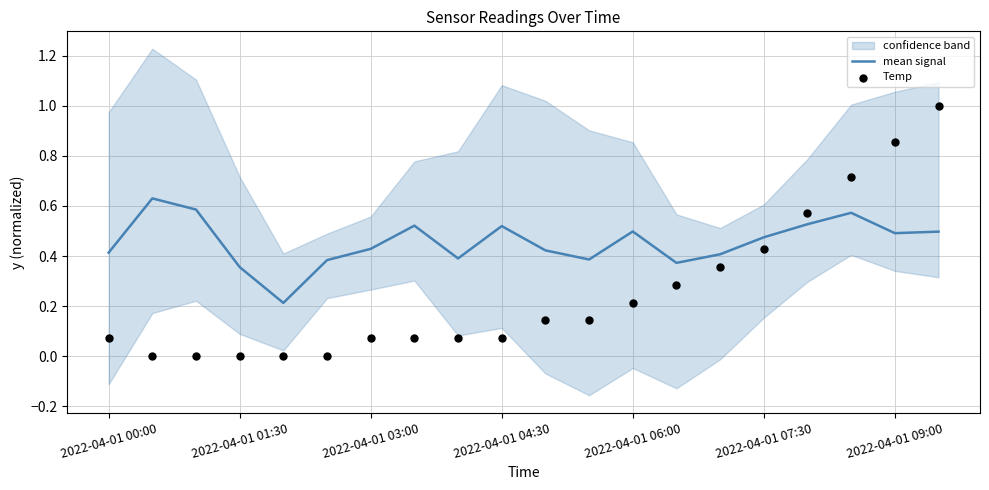

Which series has the largest Y range (max minus min)?

Temp